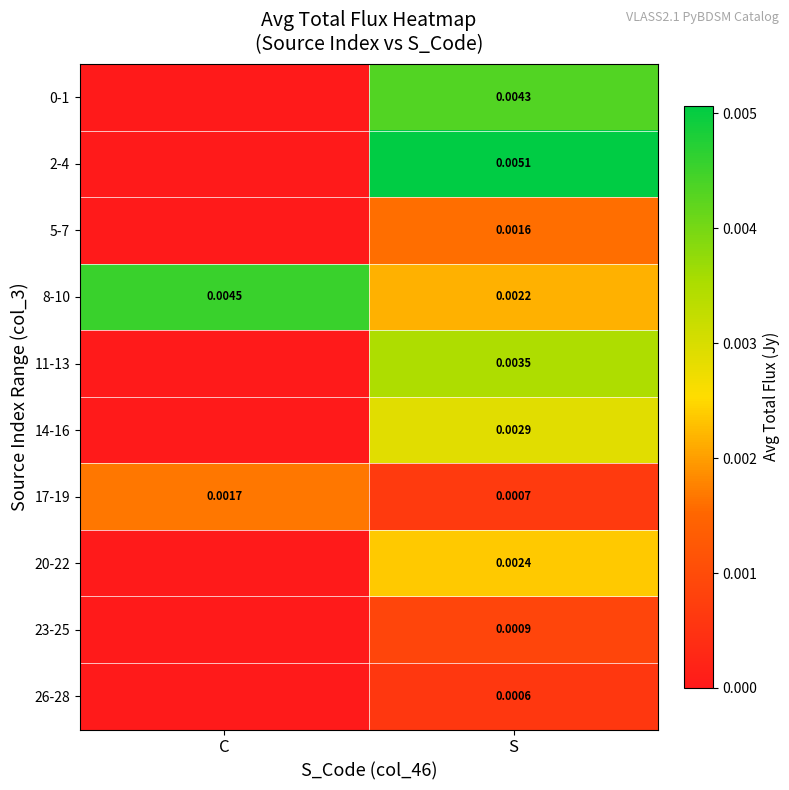

How many values in 2-4 are above zero?

1